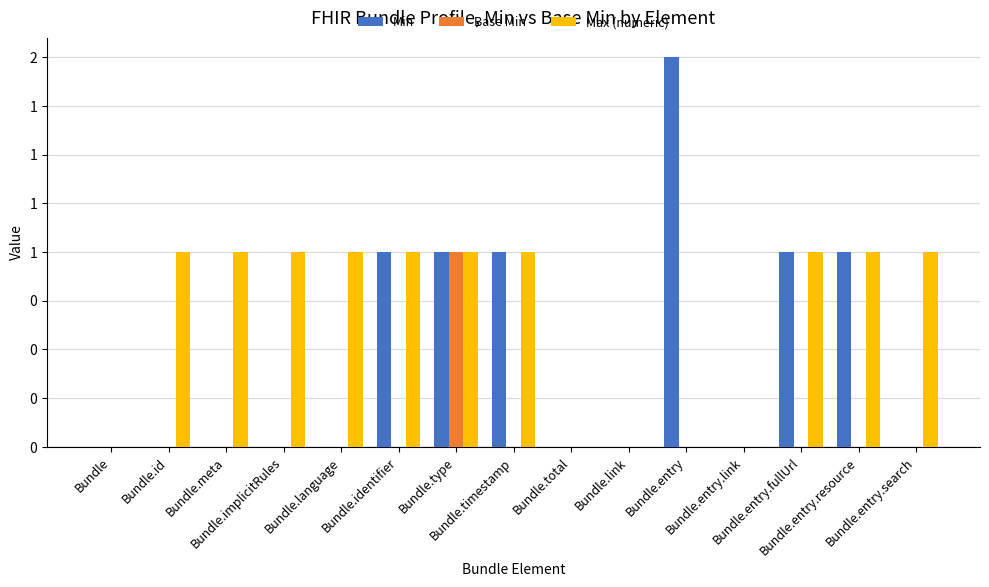

What are all the series names shown in the legend?

Min, Base Min, Max (numeric)